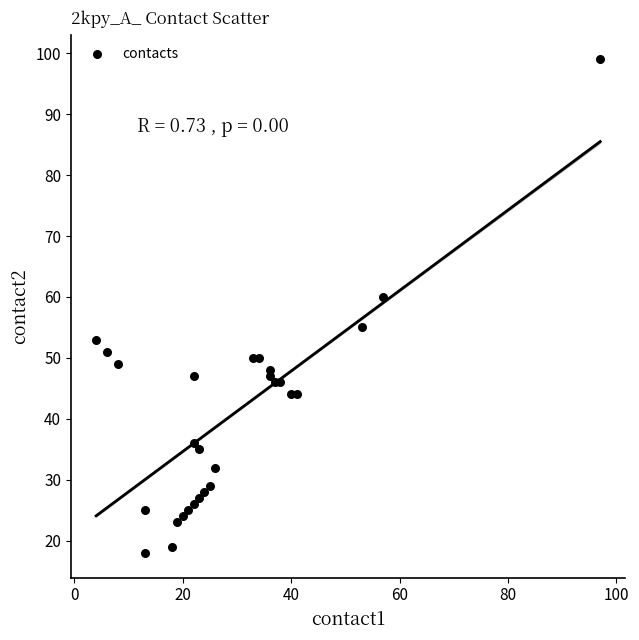

What Y value in the scatter plot is closest to 58?

60